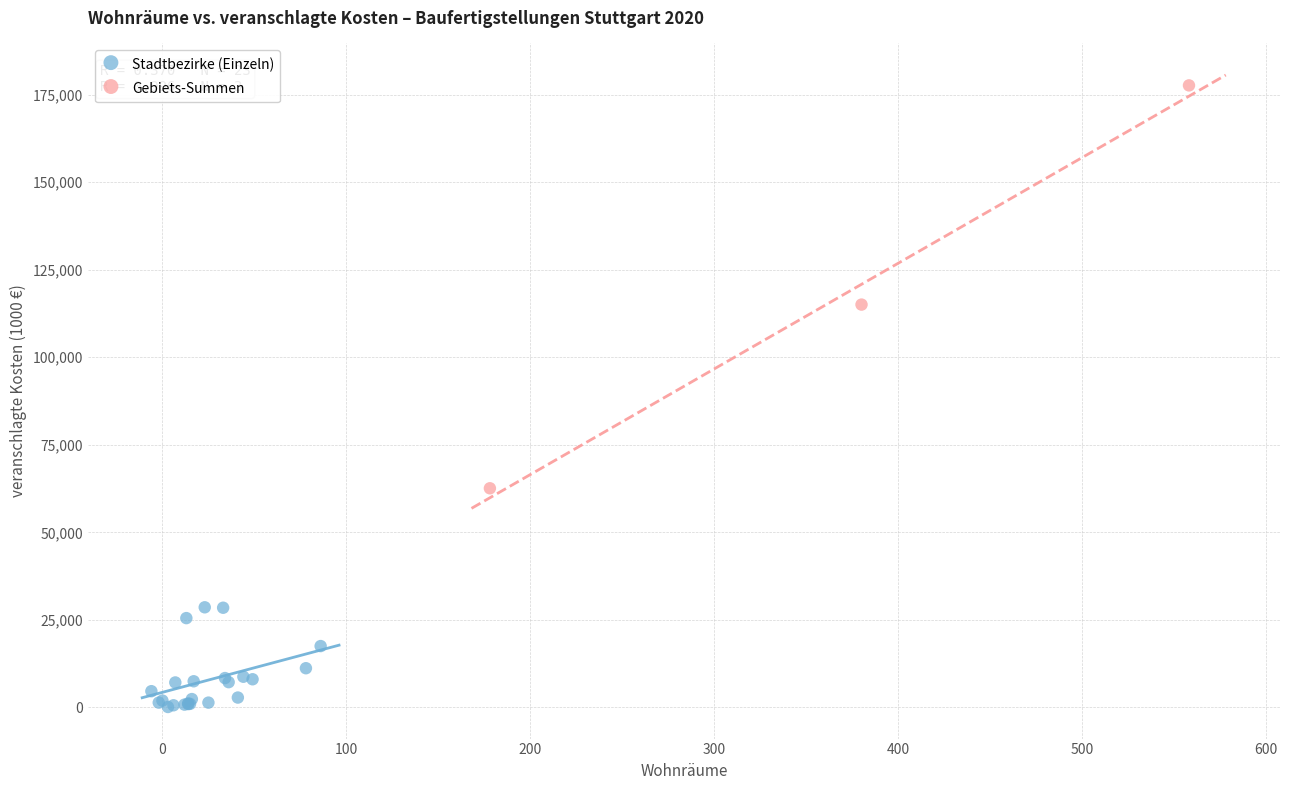

Which series contains the highest Y value?

Gebiets-Summen